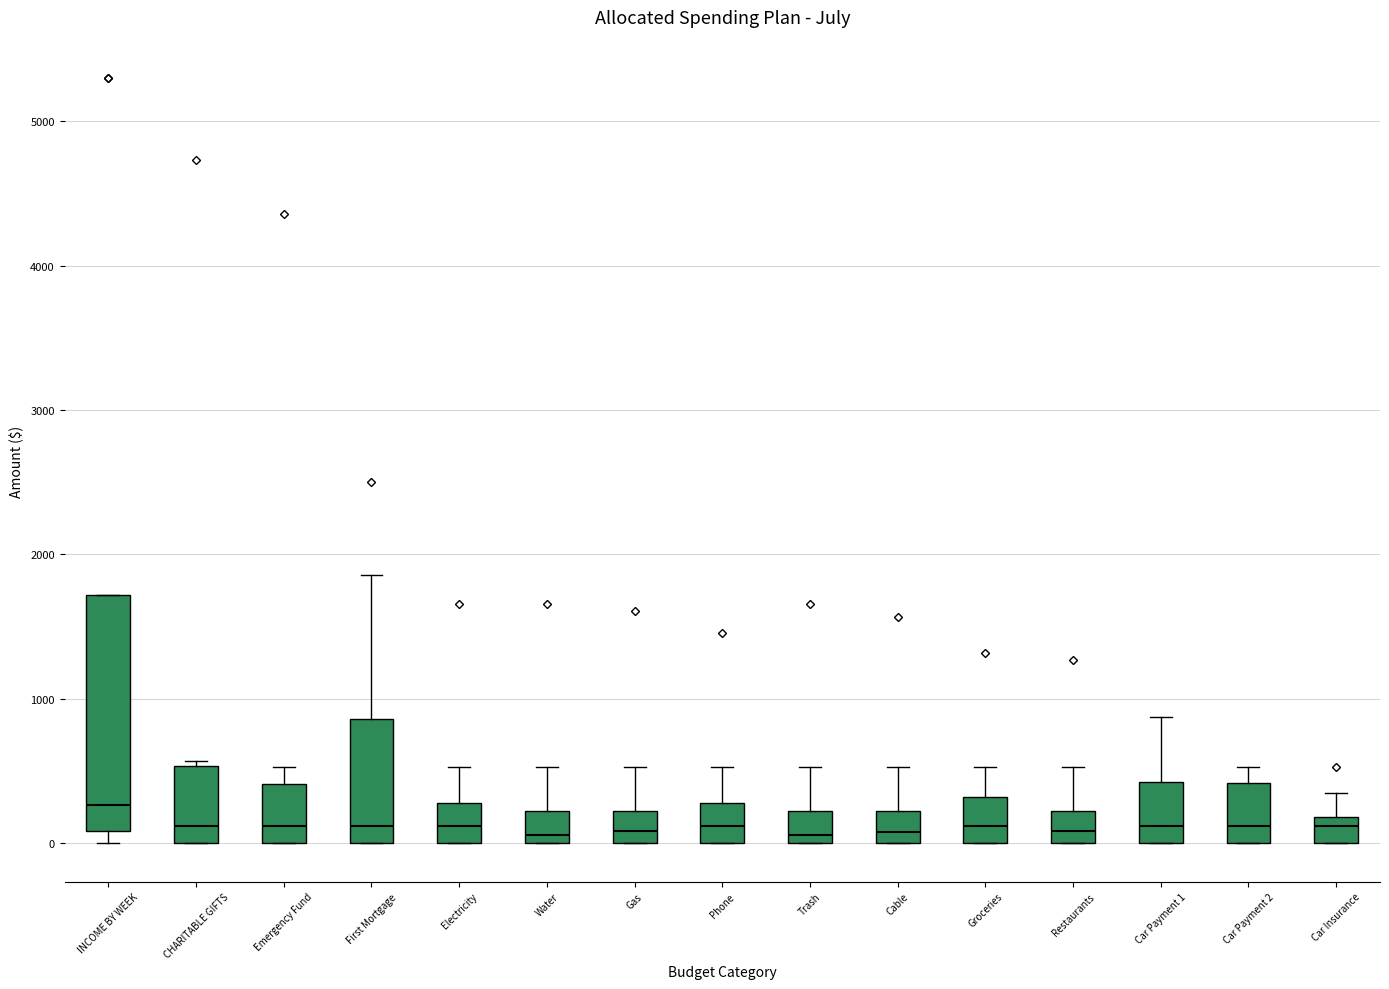

Comparing the boxes themselves (not the whiskers), which one is the tallest?

INCOME BY WEEK